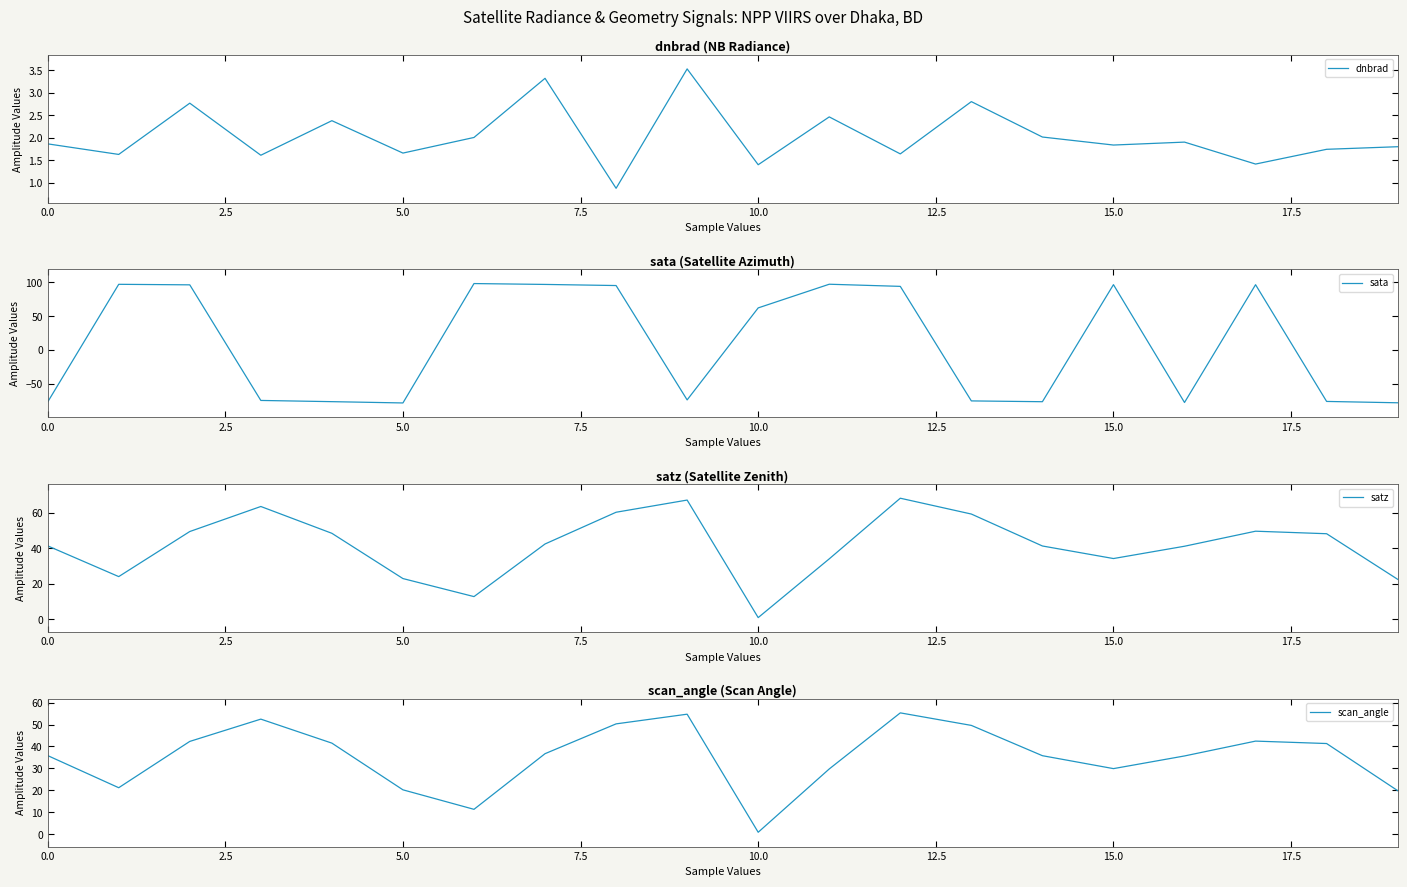

How many values in the sata series are below 62?

10